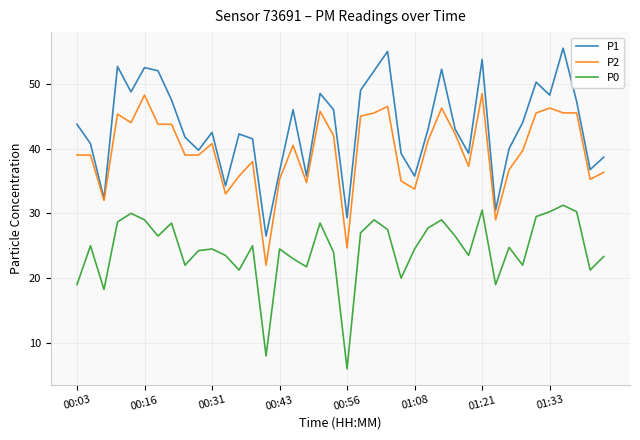

True or false: P2 has more than 2 points higher than both neighbors.

True